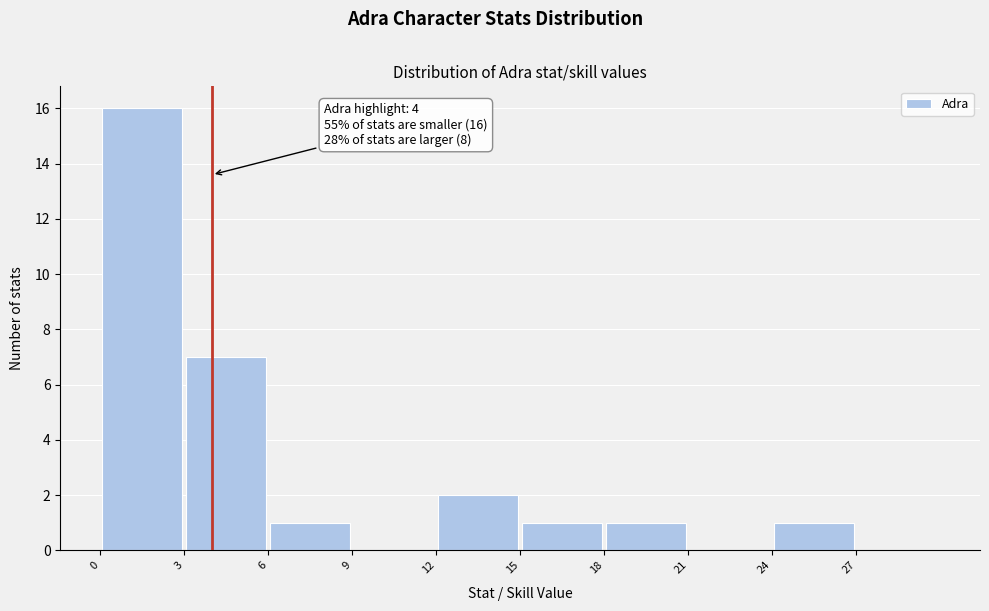

Which range on the x-axis has the tallest bar?

0 to 3